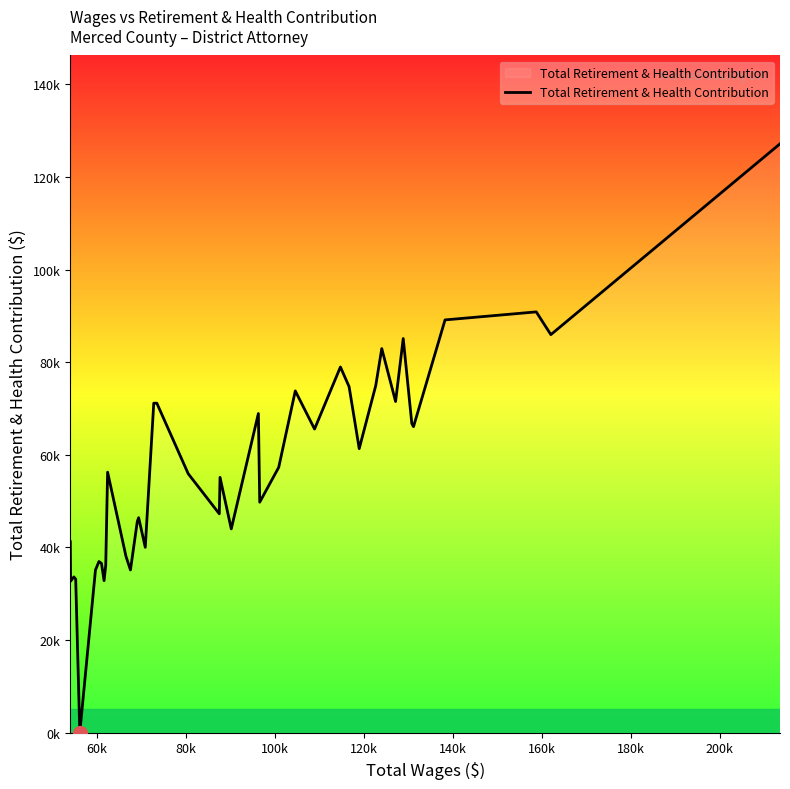

What is the label of the 8th point from the left?

180k